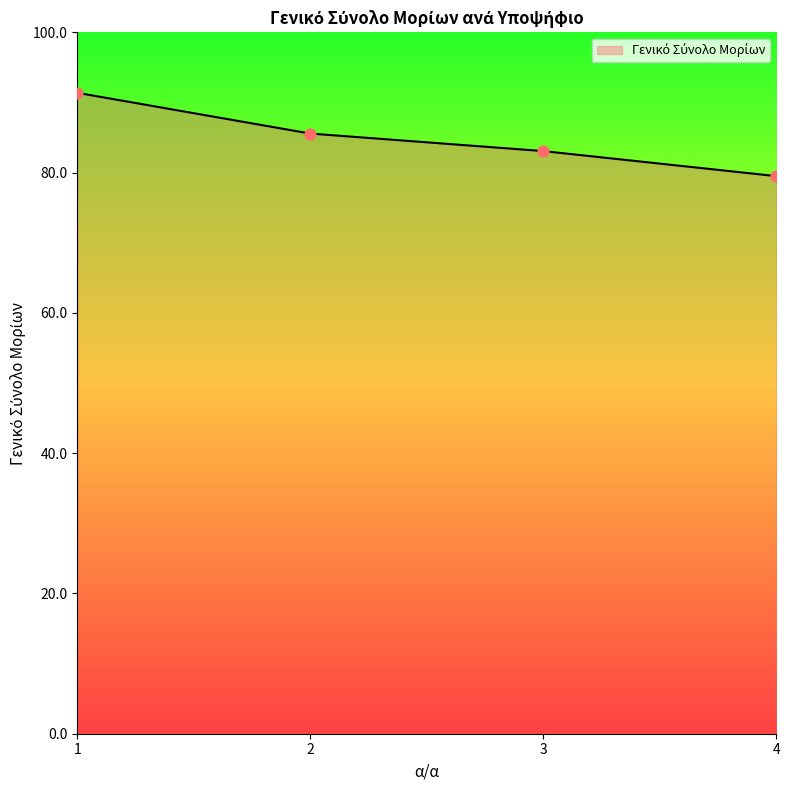

What is the change in value from 1 to 4?

-11.9